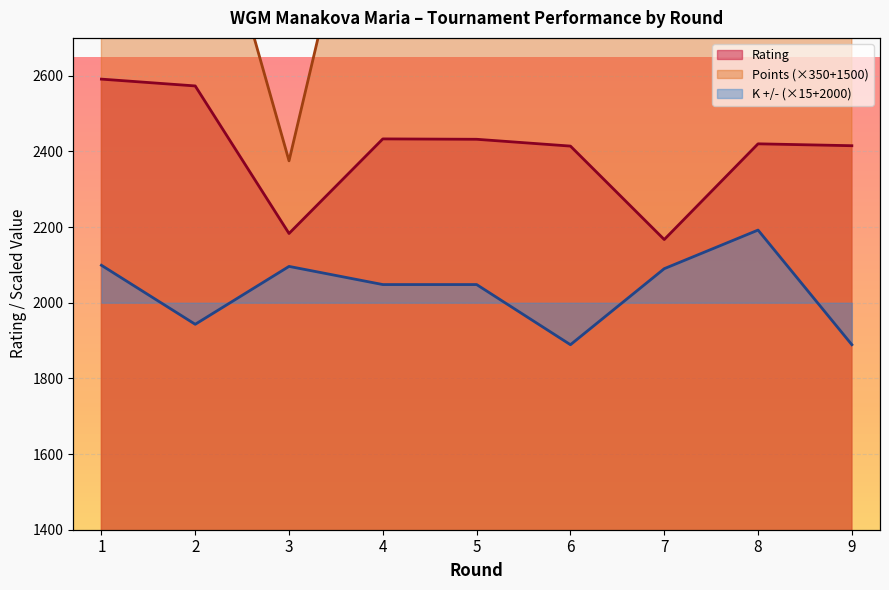

True or false: Rating has a value of 2183 at 3.

True